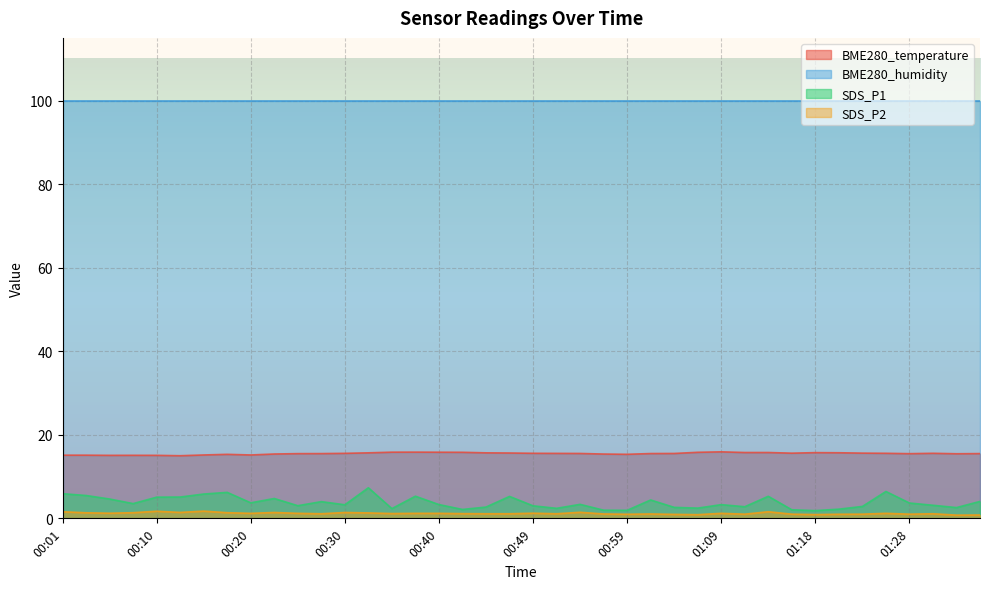

What is the smallest value displayed?

0.8